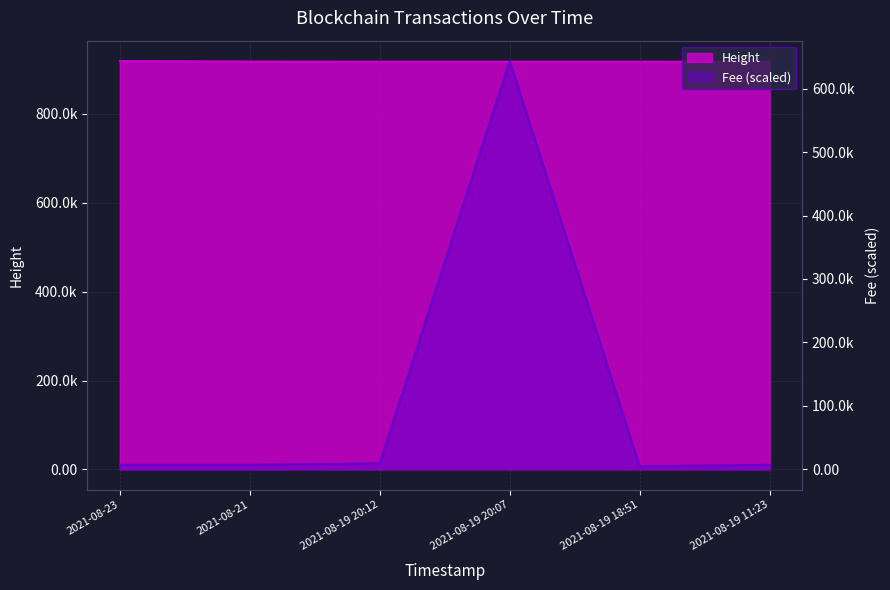

What is the minimum value for Height?

917550.0